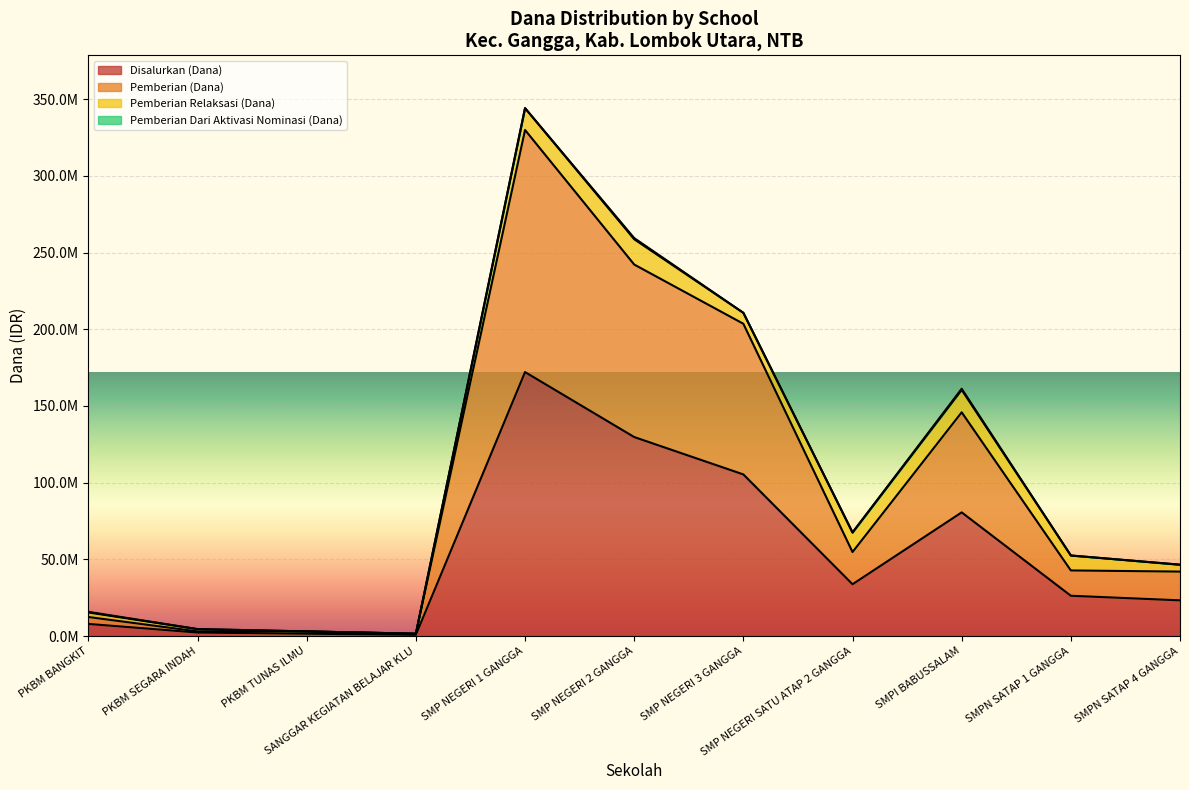

Does the chart display data point markers on the line(s)?

No